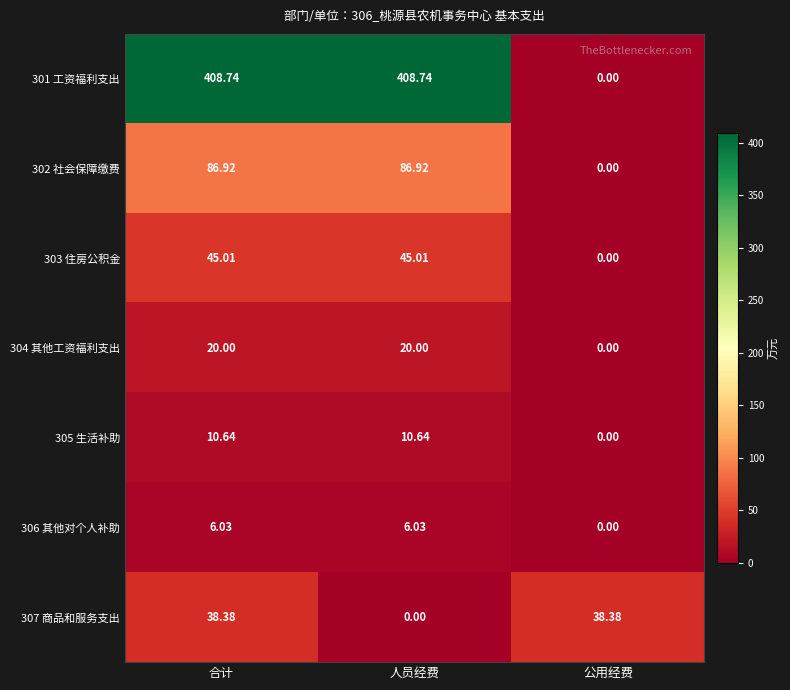

What is the difference between the highest and lowest values at 合计?

402.7